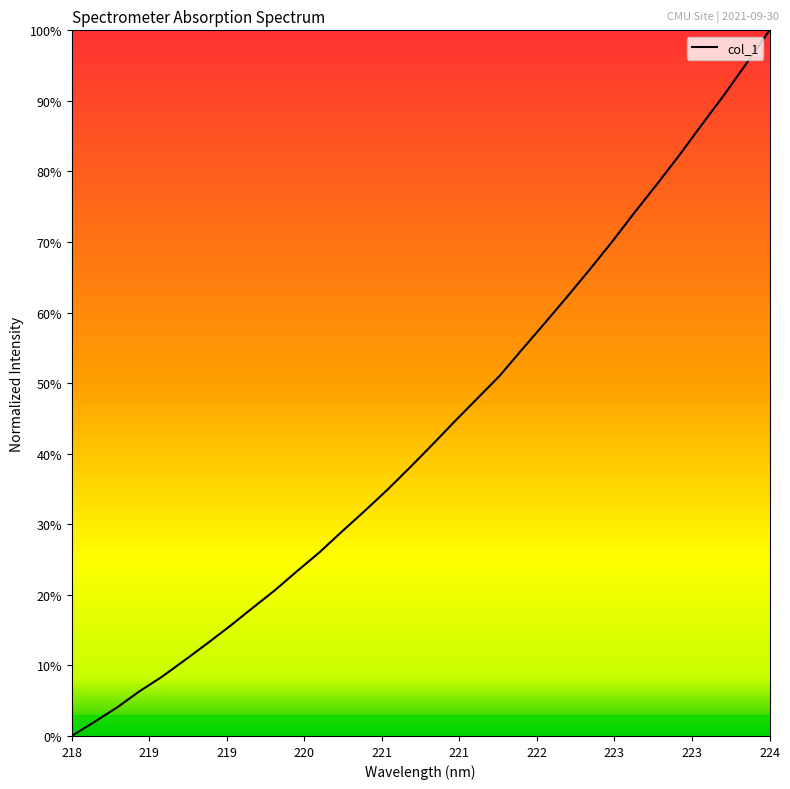

What is the greatest value displayed?

100.0